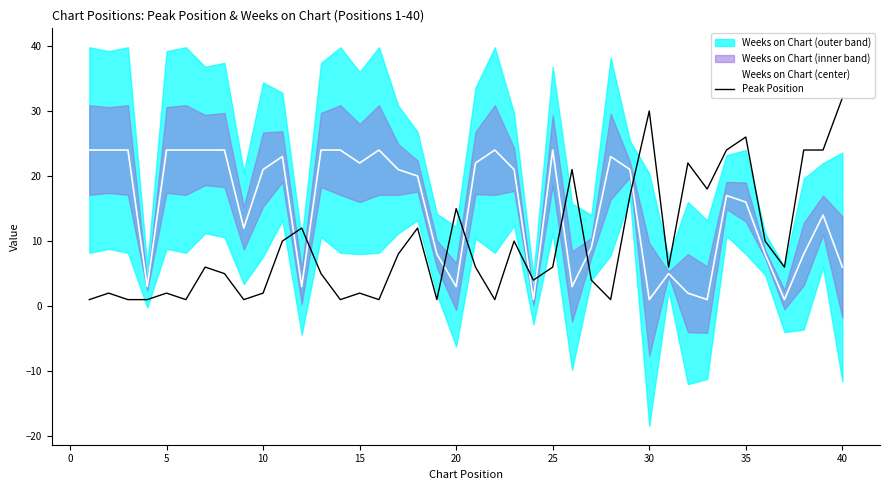

True or false: Weeks on Chart (center) has more than 0 interior local peaks.

True